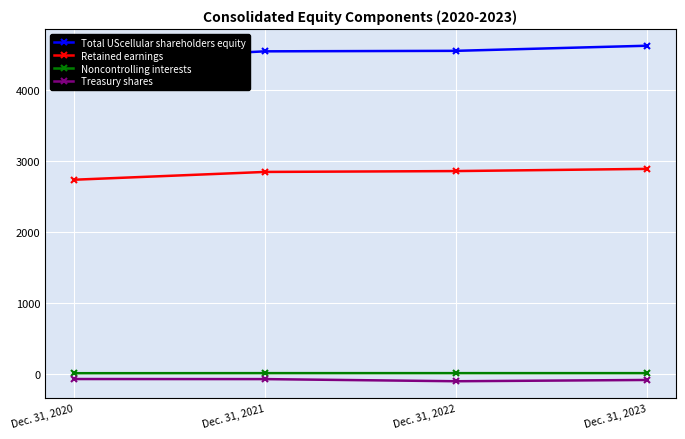

How many data points in Treasury shares are above -68?

1